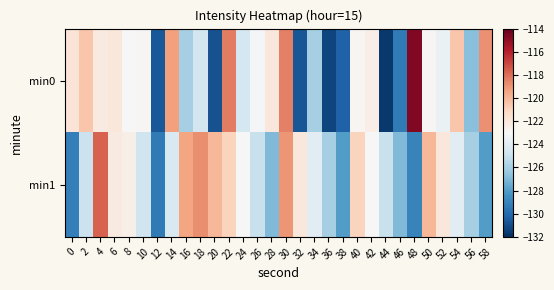

List the series in order of their overall mean, highest first.

min1, min0